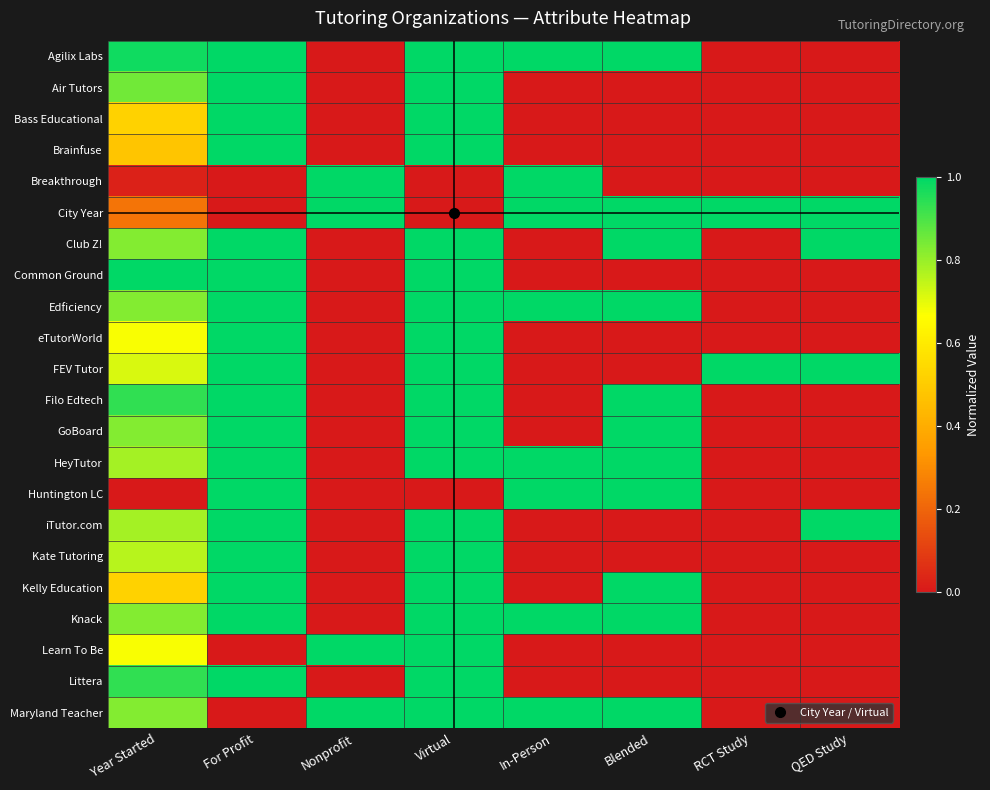

Reading left to right, extract all data points from this chart.

Agilix Labs: Year Started=1.0	For Profit=1.0	Nonprofit=0.0	Virtual=1.0	In-Person=1.0	Blended=1.0	RCT Study=0.0	QED Study=0.0
Air Tutors: Year Started=0.8	For Profit=1.0	Nonprofit=0.0	Virtual=1.0	In-Person=0.0	Blended=0.0	RCT Study=0.0	QED Study=0.0
Bass Educational: Year Started=0.5	For Profit=1.0	Nonprofit=0.0	Virtual=1.0	In-Person=0.0	Blended=0.0	RCT Study=0.0	QED Study=0.0
Brainfuse: Year Started=0.5	For Profit=1.0	Nonprofit=0.0	Virtual=1.0	In-Person=0.0	Blended=0.0	RCT Study=0.0	QED Study=0.0
Breakthrough: Year Started=0.0	For Profit=0.0	Nonprofit=1.0	Virtual=0.0	In-Person=1.0	Blended=0.0	RCT Study=0.0	QED Study=0.0
City Year: Year Started=0.2	For Profit=0.0	Nonprofit=1.0	Virtual=0.0	In-Person=1.0	Blended=1.0	RCT Study=1.0	QED Study=1.0
Club Z!: Year Started=0.8	For Profit=1.0	Nonprofit=0.0	Virtual=1.0	In-Person=0.0	Blended=1.0	RCT Study=0.0	QED Study=1.0
Common Ground: Year Started=1.0	For Profit=1.0	Nonprofit=0.0	Virtual=1.0	In-Person=0.0	Blended=0.0	RCT Study=0.0	QED Study=0.0
Edficiency: Year Started=0.8	For Profit=1.0	Nonprofit=0.0	Virtual=1.0	In-Person=1.0	Blended=1.0	RCT Study=0.0	QED Study=0.0
eTutorWorld: Year Started=0.7	For Profit=1.0	Nonprofit=0.0	Virtual=1.0	In-Person=0.0	Blended=0.0	RCT Study=0.0	QED Study=0.0
FEV Tutor: Year Started=0.7	For Profit=1.0	Nonprofit=0.0	Virtual=1.0	In-Person=0.0	Blended=0.0	RCT Study=1.0	QED Study=1.0
Filo Edtech: Year Started=0.9	For Profit=1.0	Nonprofit=0.0	Virtual=1.0	In-Person=0.0	Blended=1.0	RCT Study=0.0	QED Study=0.0
GoBoard: Year Started=0.8	For Profit=1.0	Nonprofit=0.0	Virtual=1.0	In-Person=0.0	Blended=1.0	RCT Study=0.0	QED Study=0.0
HeyTutor: Year Started=0.8	For Profit=1.0	Nonprofit=0.0	Virtual=1.0	In-Person=1.0	Blended=1.0	RCT Study=0.0	QED Study=0.0
Huntington LC: Year Started=0.0	For Profit=1.0	Nonprofit=0.0	Virtual=0.0	In-Person=1.0	Blended=1.0	RCT Study=0.0	QED Study=0.0
iTutor.com: Year Started=0.8	For Profit=1.0	Nonprofit=0.0	Virtual=1.0	In-Person=0.0	Blended=0.0	RCT Study=0.0	QED Study=1.0
Kate Tutoring: Year Started=0.8	For Profit=1.0	Nonprofit=0.0	Virtual=1.0	In-Person=0.0	Blended=0.0	RCT Study=0.0	QED Study=0.0
Kelly Education: Year Started=0.5	For Profit=1.0	Nonprofit=0.0	Virtual=1.0	In-Person=0.0	Blended=1.0	RCT Study=0.0	QED Study=0.0
Knack: Year Started=0.8	For Profit=1.0	Nonprofit=0.0	Virtual=1.0	In-Person=1.0	Blended=1.0	RCT Study=0.0	QED Study=0.0
Learn To Be: Year Started=0.7	For Profit=0.0	Nonprofit=1.0	Virtual=1.0	In-Person=0.0	Blended=0.0	RCT Study=0.0	QED Study=0.0
Littera: Year Started=0.9	For Profit=1.0	Nonprofit=0.0	Virtual=1.0	In-Person=0.0	Blended=0.0	RCT Study=0.0	QED Study=0.0
Maryland Teacher: Year Started=0.8	For Profit=0.0	Nonprofit=1.0	Virtual=1.0	In-Person=1.0	Blended=1.0	RCT Study=0.0	QED Study=0.0